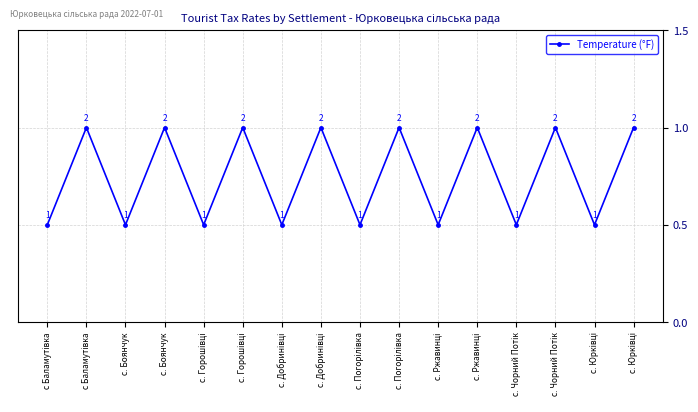

What is the approximate value at с. Погорілівка?

0.5